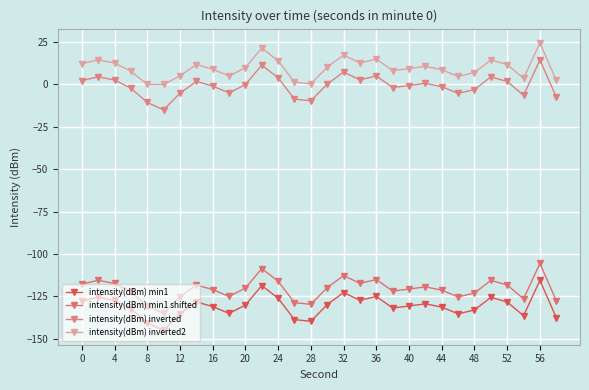

How many series are shown in this chart?

4